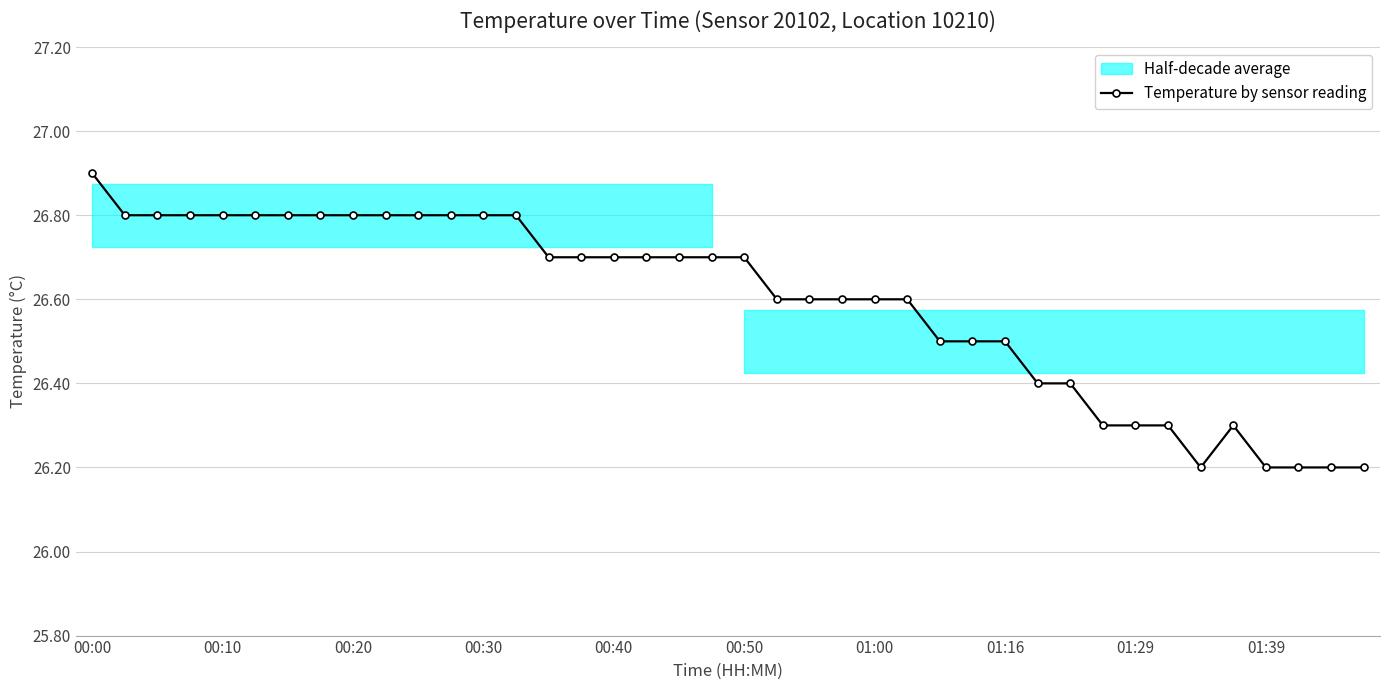

How many Temperature by sensor reading values are between 26 and 27?

40